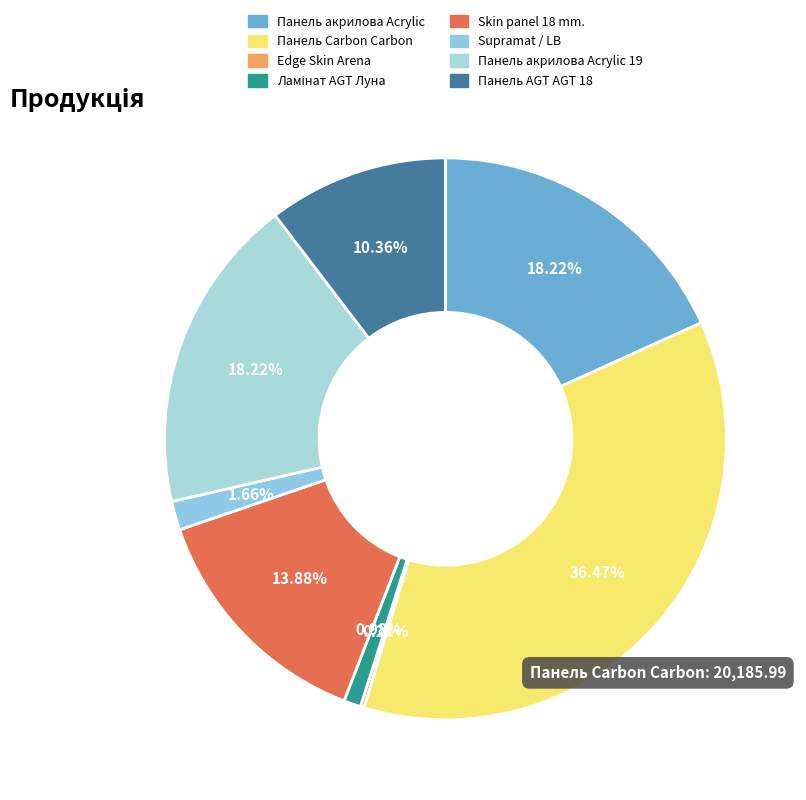

How many slices are in this pie chart?

8